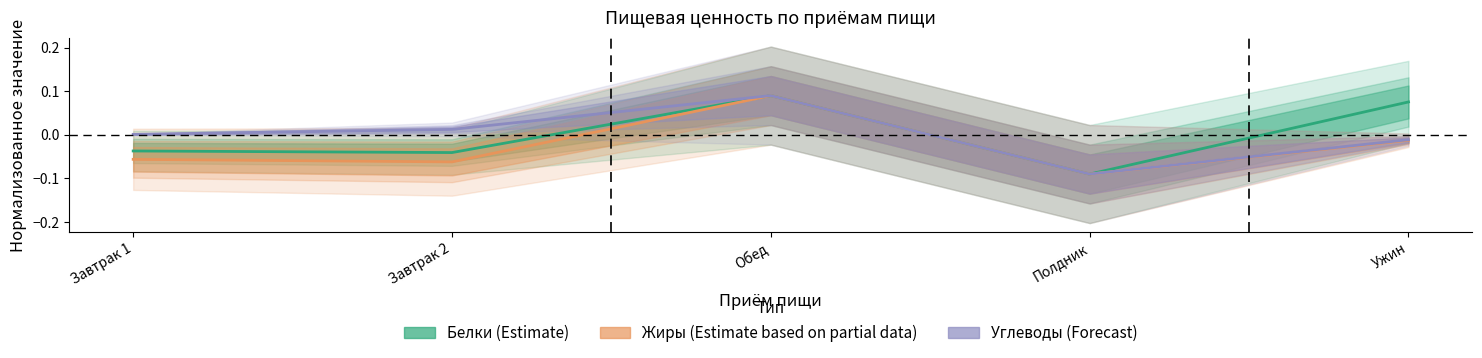

What is the highest value of the Углеводы (Forecast) series?

0.1